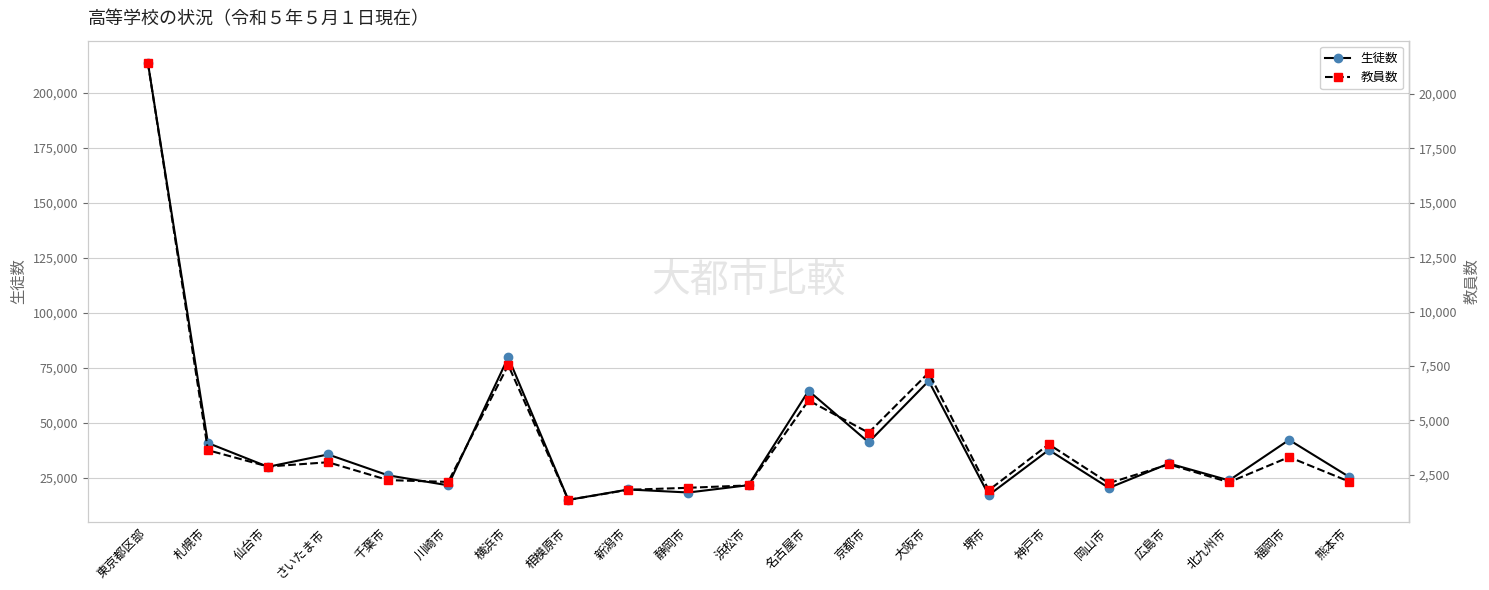

Is this an area chart (filled region under the line)?

No